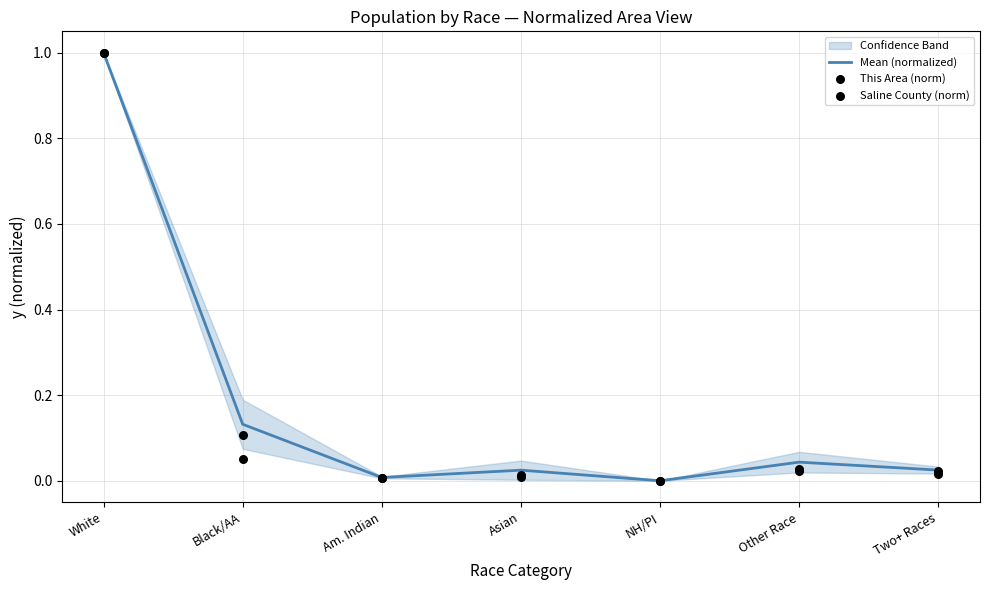

At which category is the sum across all series the highest?

White